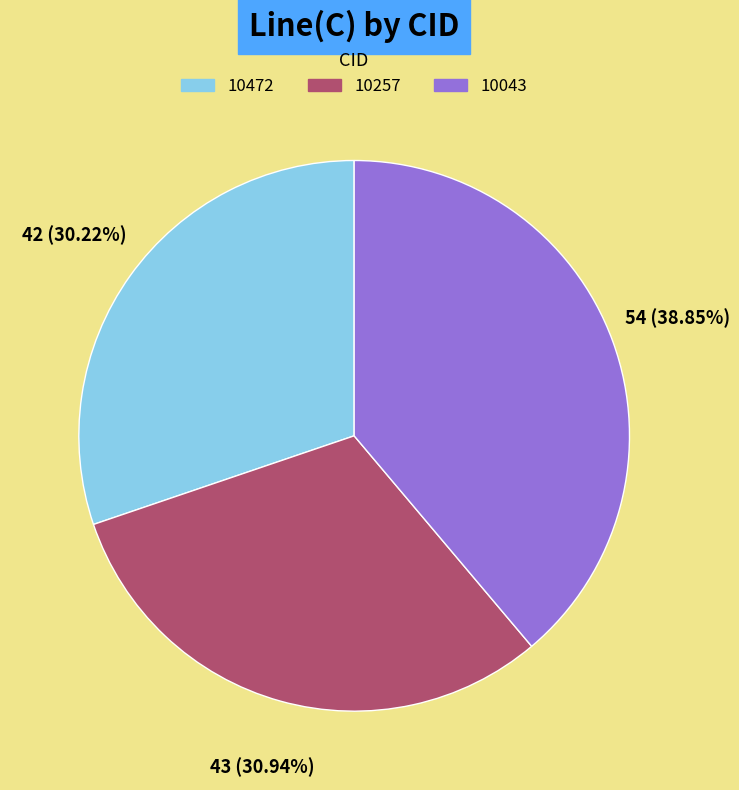

To the nearest percent, what portion does 10043 represent?

39%